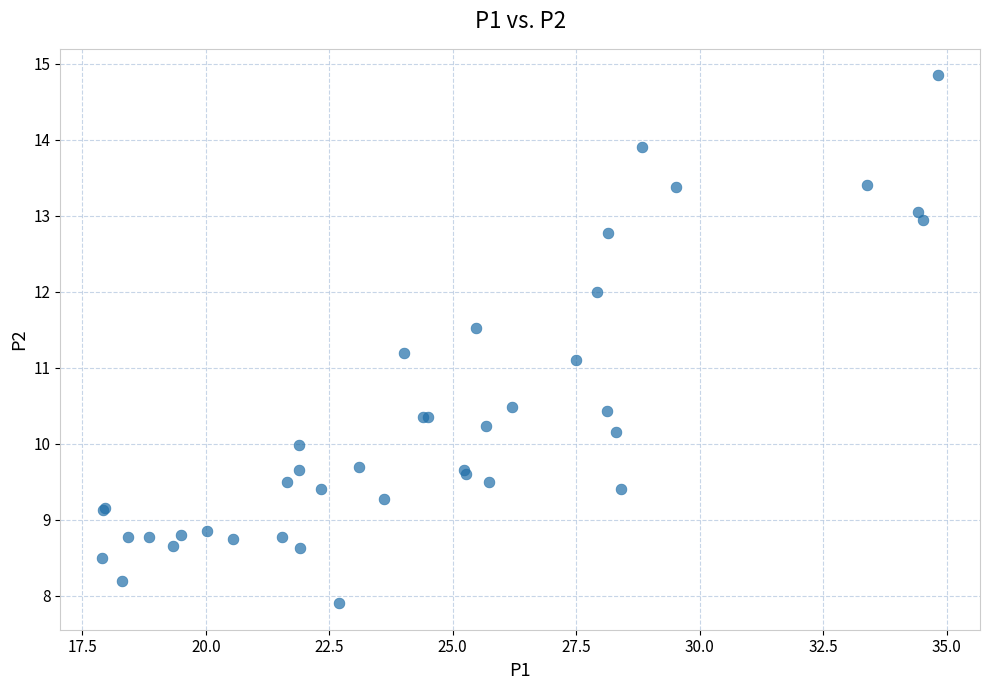

What Y value in the scatter plot is closest to 11?

11.1